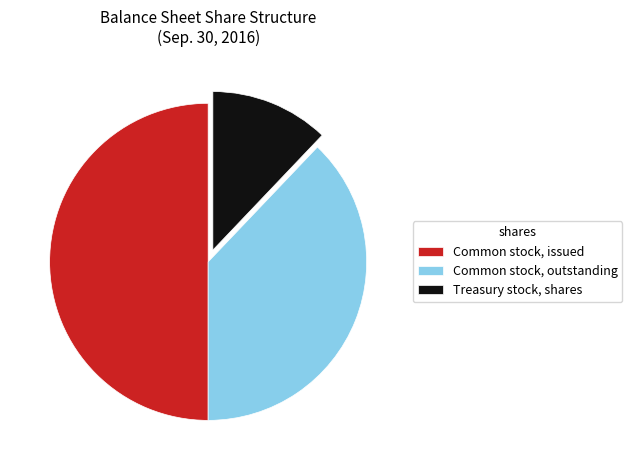

What is the largest slice in the pie chart?

Common stock, issued